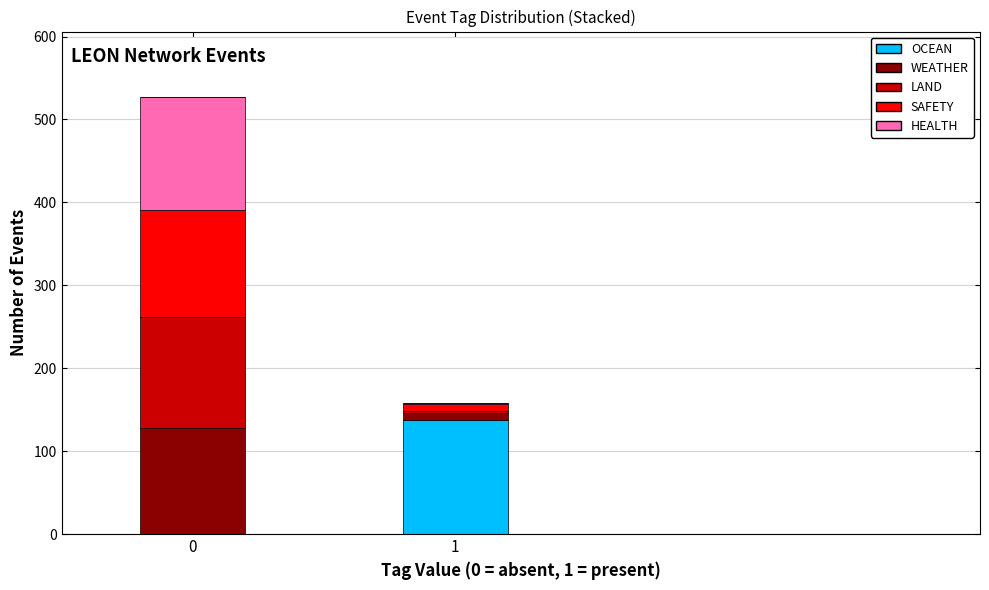

Reading left to right, what are the values for OCEAN?

0=0	1=137